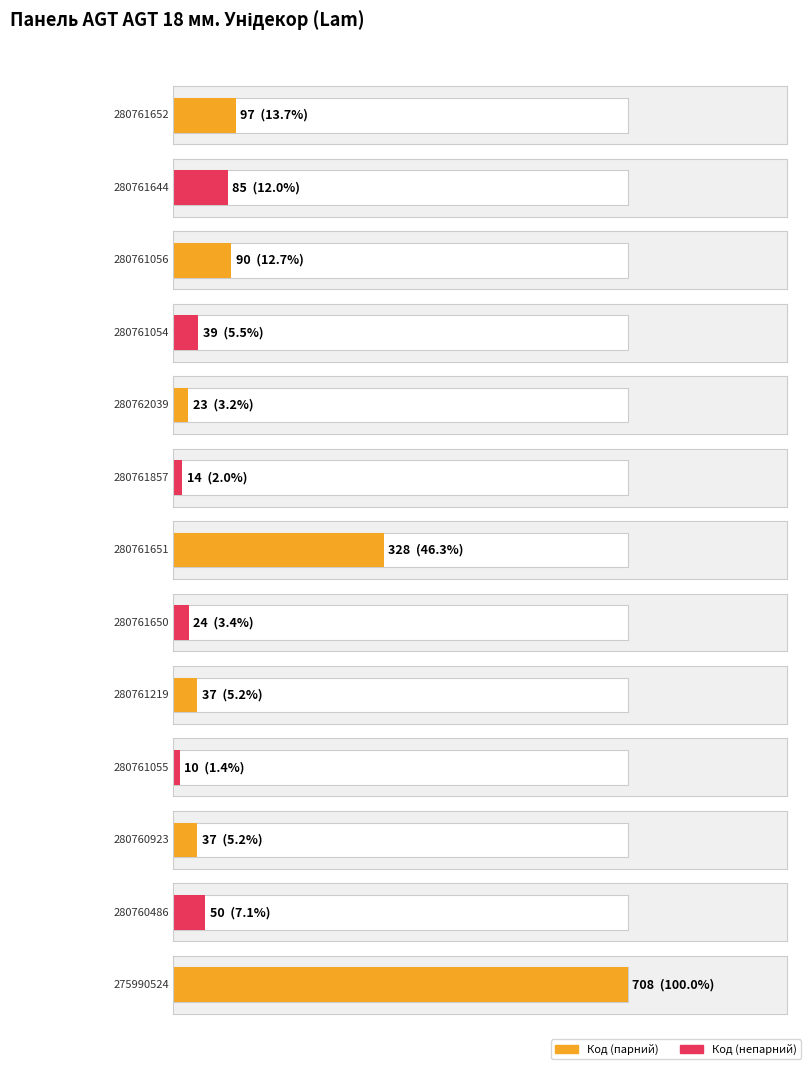

Reading left to right, transcribe all the data shown in this chart.

97	85	90	39	23	14	328	24	37	10	37	50	708